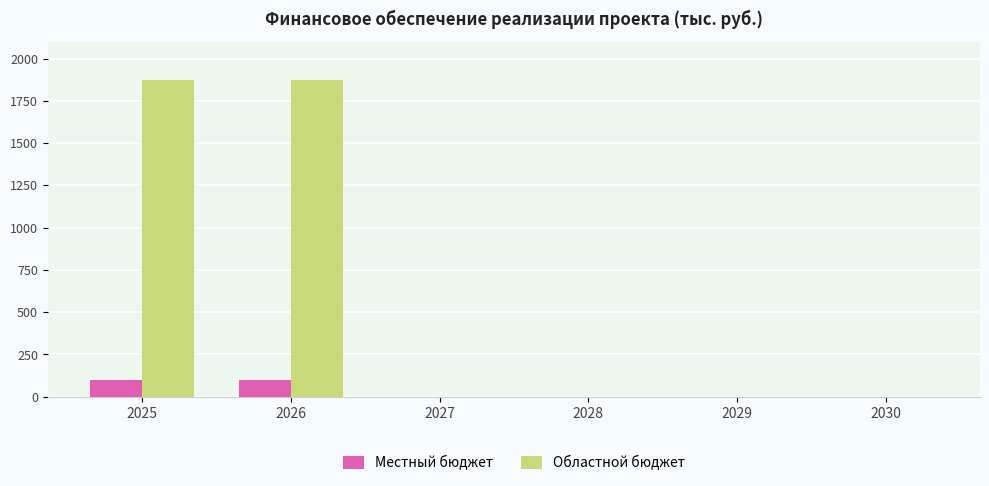

Count the number of data series in this chart.

2